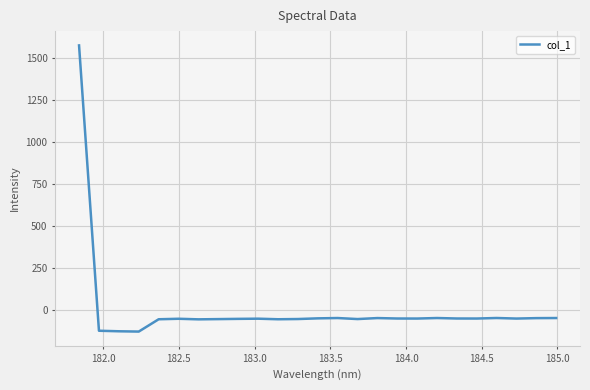

What is the difference between the maximum and minimum values?

1700.4